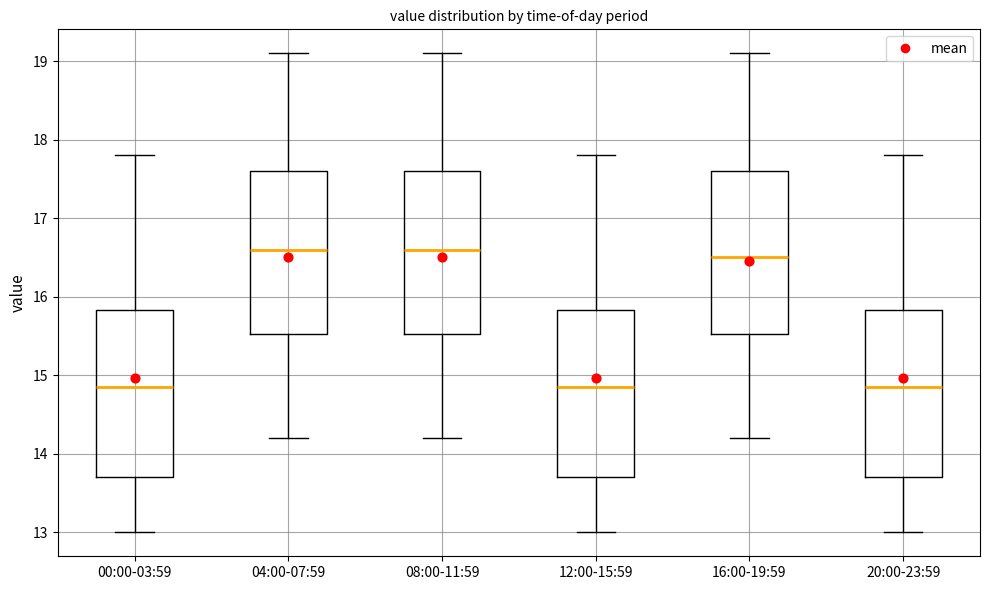

Reading left to right, transcribe this box plot: for each box, give where its median line is, the range the box spans, and where its two whiskers end, as read against the y-axis. The values are not printed on the chart, so give them approximately, as read against the axis.

00:00-03:59: median 14.9, box 13.7 to 15.8, whiskers 13.0 to 17.8
04:00-07:59: median 16.6, box 15.5 to 17.6, whiskers 14.2 to 19.1
08:00-11:59: median 16.6, box 15.5 to 17.6, whiskers 14.2 to 19.1
12:00-15:59: median 14.9, box 13.7 to 15.8, whiskers 13.0 to 17.8
16:00-19:59: median 16.5, box 15.5 to 17.6, whiskers 14.2 to 19.1
20:00-23:59: median 14.9, box 13.7 to 15.8, whiskers 13.0 to 17.8